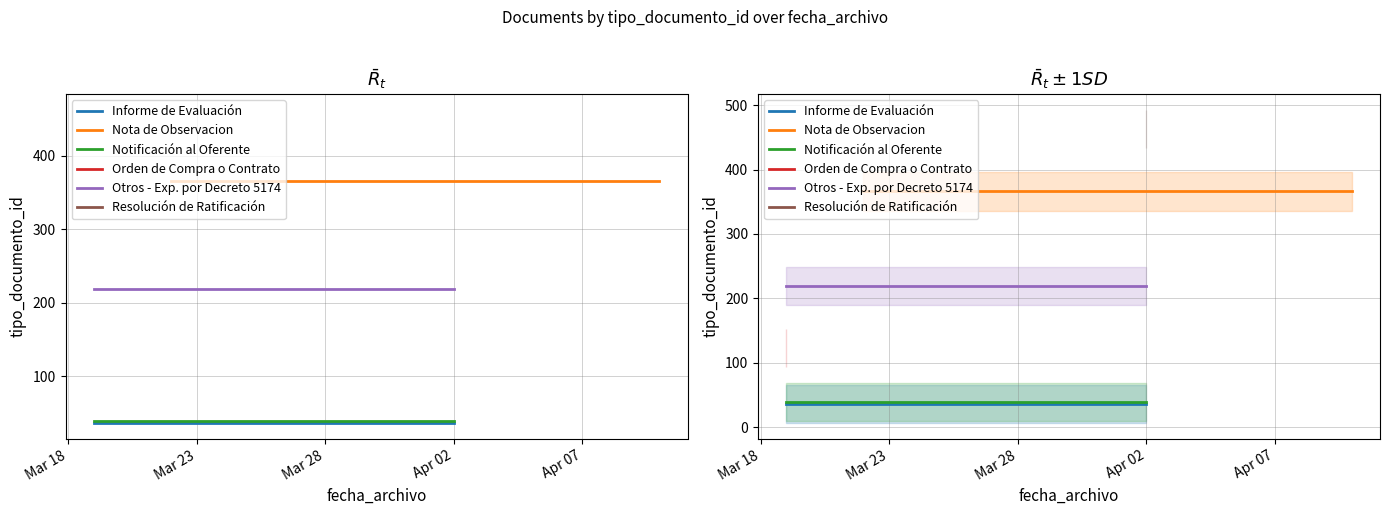

Which category has the lowest value across all series?

Mar 18